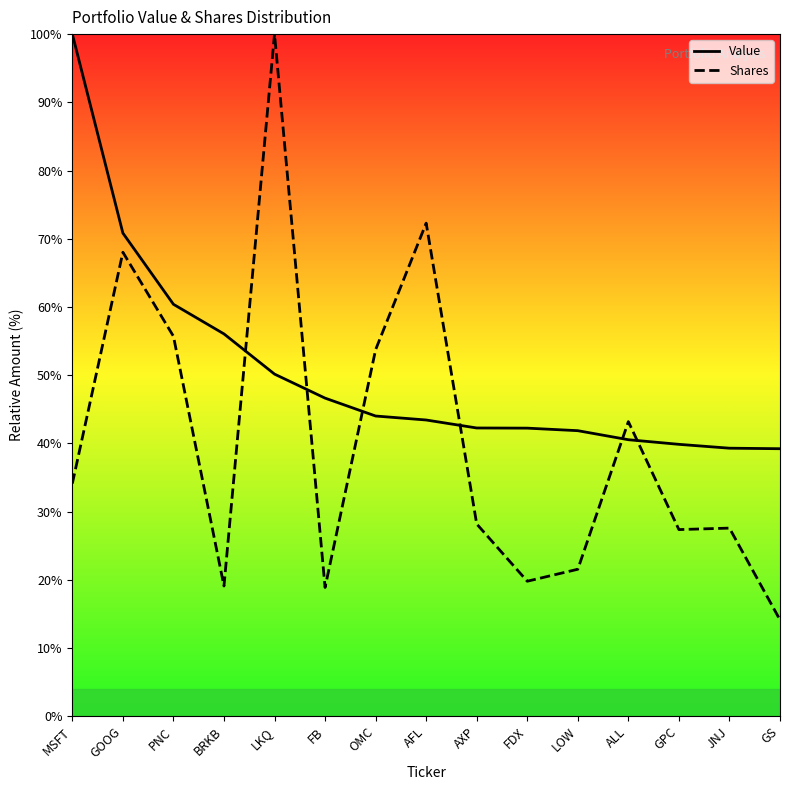

At how many categories does at least one series exceed 37?

15